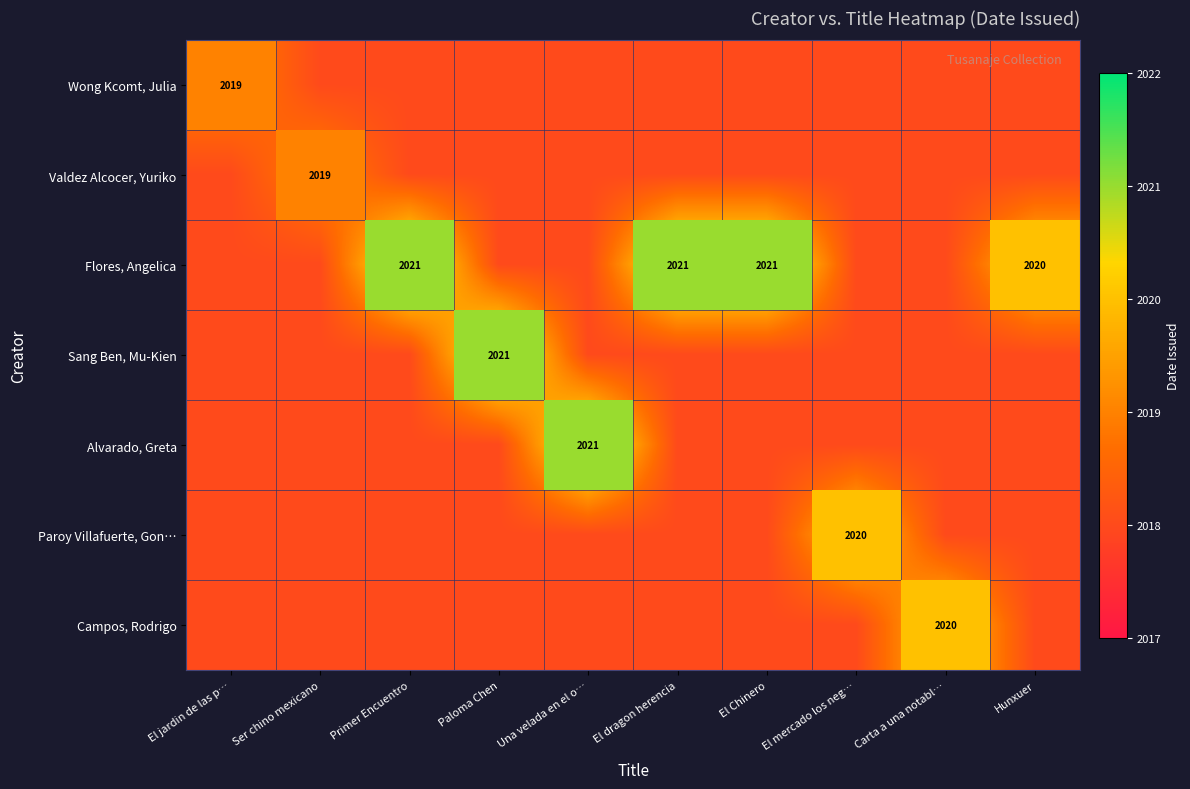

At which category is the sum across all series the highest?

Primer Encuentro